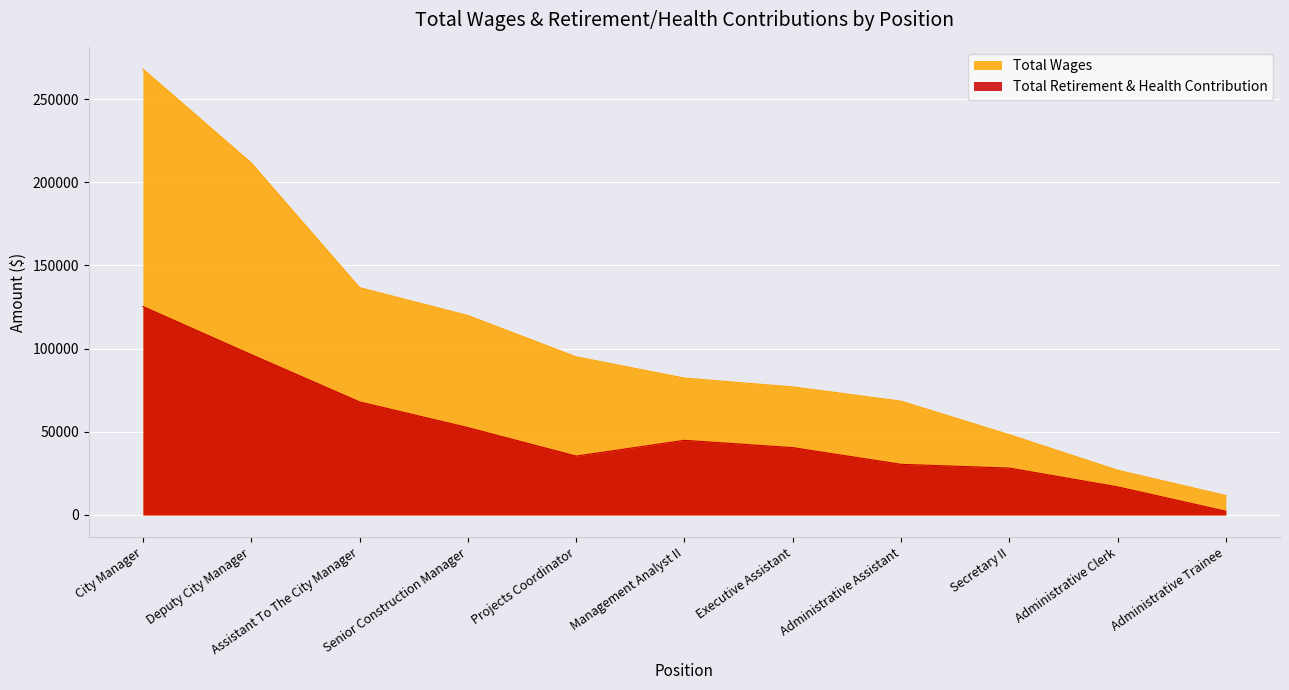

Which category has the highest value in the Total Retirement & Health Contribution series?

City Manager